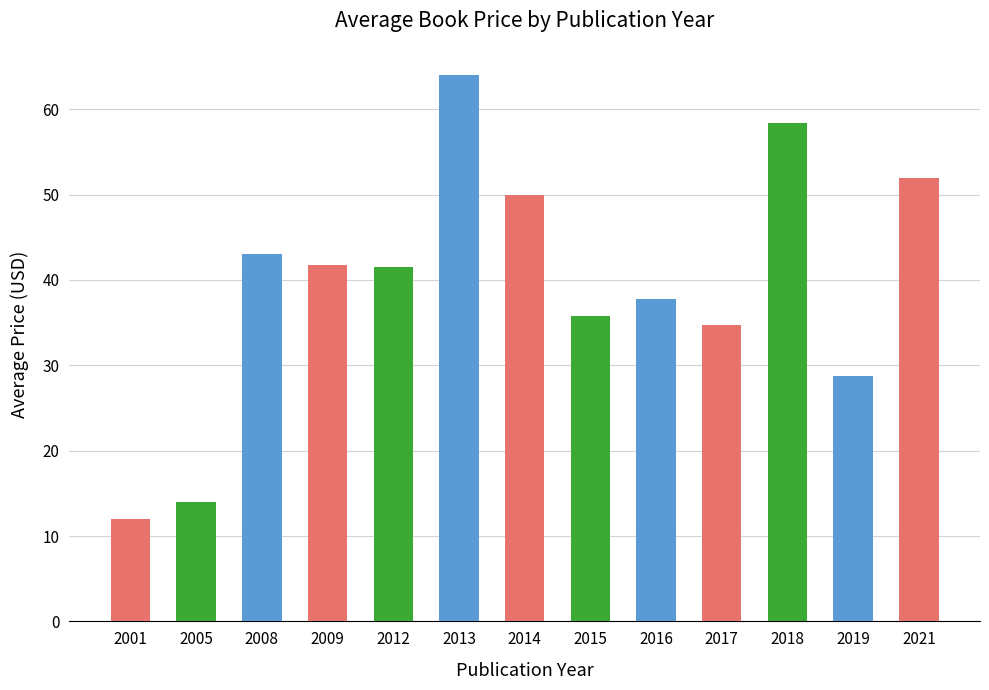

At which category does the chart reach its minimum across all series?

2001